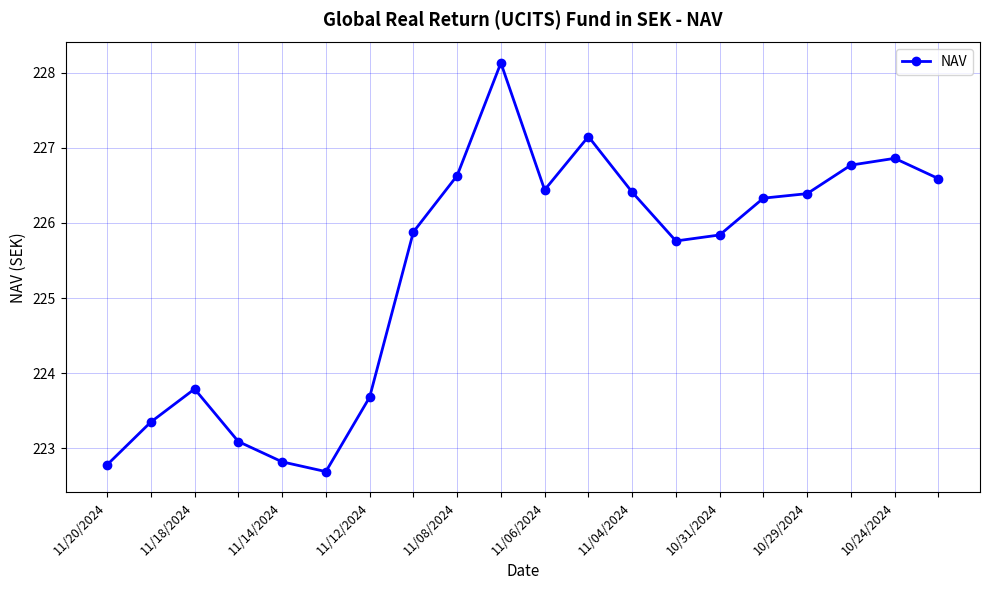

True or false: the data has more than 1 interior local peaks.

True